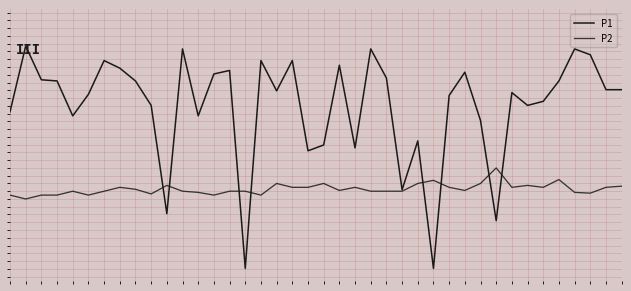

Is this an area chart (filled region under the line)?

No